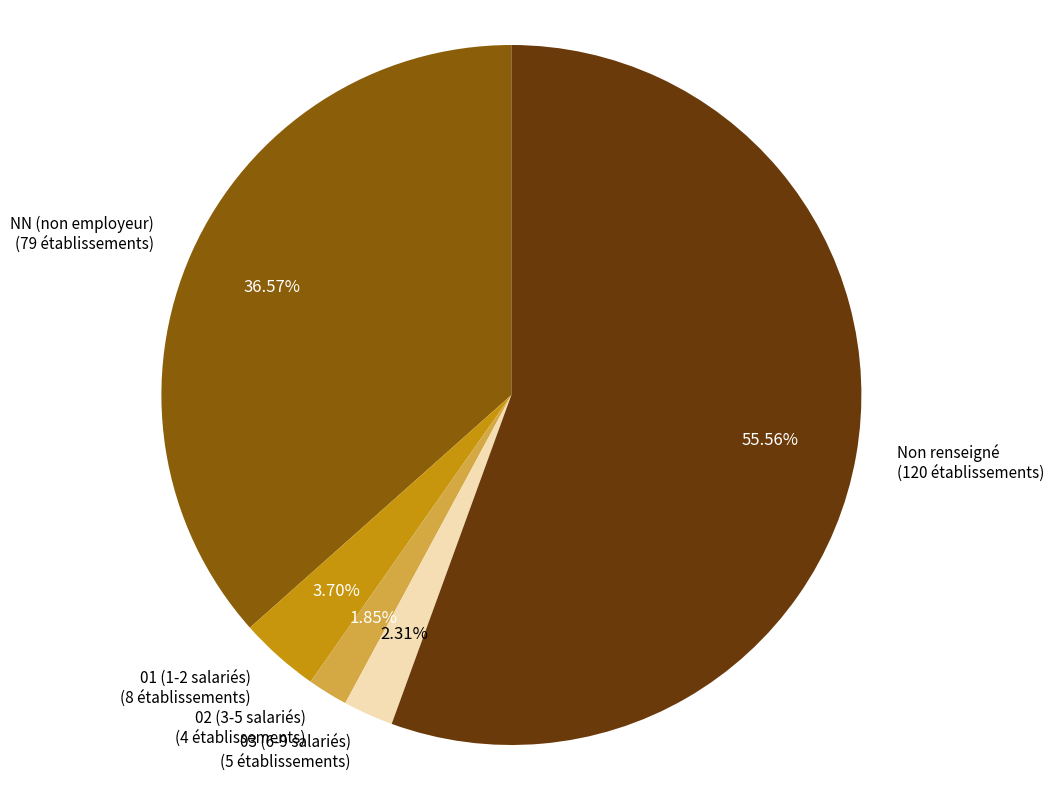

Which slice represents more than half of the pie?

Non renseigné (120 établissements)